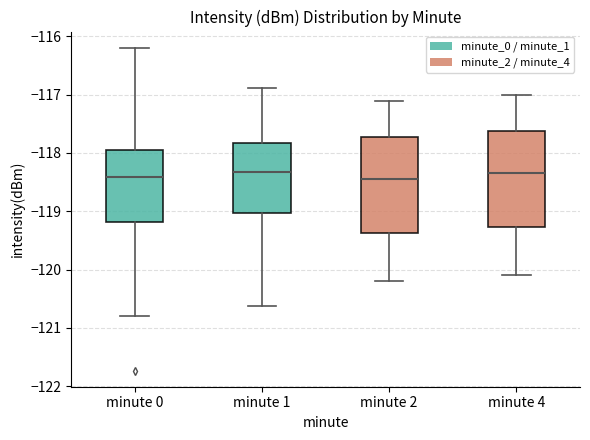

Reading left to right, transcribe this box plot: for each box, give where its median line is, the range the box spans, and where its two whiskers end, as read against the y-axis. The values are not printed on the chart, so give them approximately, as read against the axis.

minute 0: median -118.4, box -119.2 to -118.0, whiskers -120.8 to -116.2
minute 1: median -118.3, box -119.0 to -117.8, whiskers -120.6 to -116.9
minute 2: median -118.4, box -119.4 to -117.7, whiskers -120.2 to -117.1
minute 4: median -118.3, box -119.3 to -117.6, whiskers -120.1 to -117.0